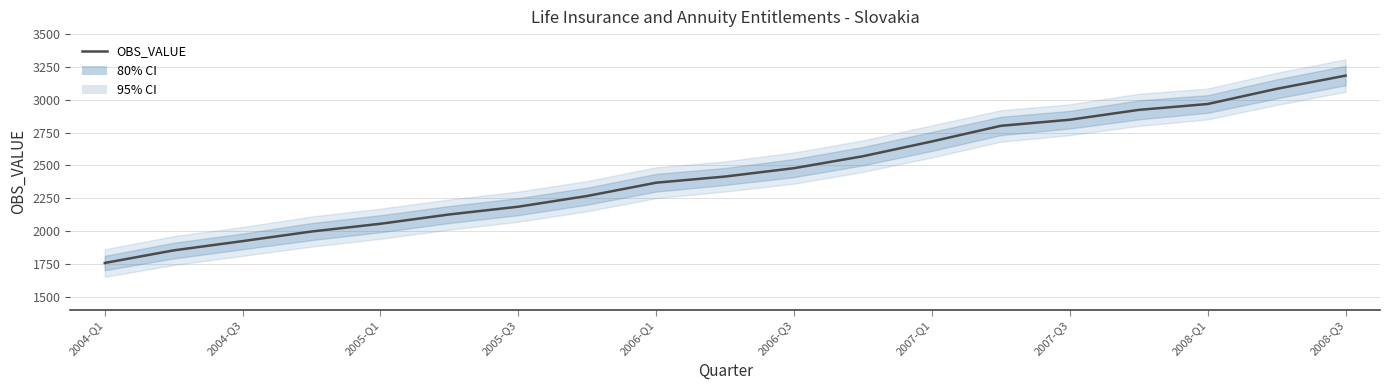

Reading left to right, extract all data points from this chart.

1755.7	1851.7	1922.3	1995.4	2054.5	2125.5	2184.6	2266.5	2367.5	2414.5	2478.3	2569.3	2682.0	2801.2	2847.4	2922.5	2967.3	3082.8	3183.5